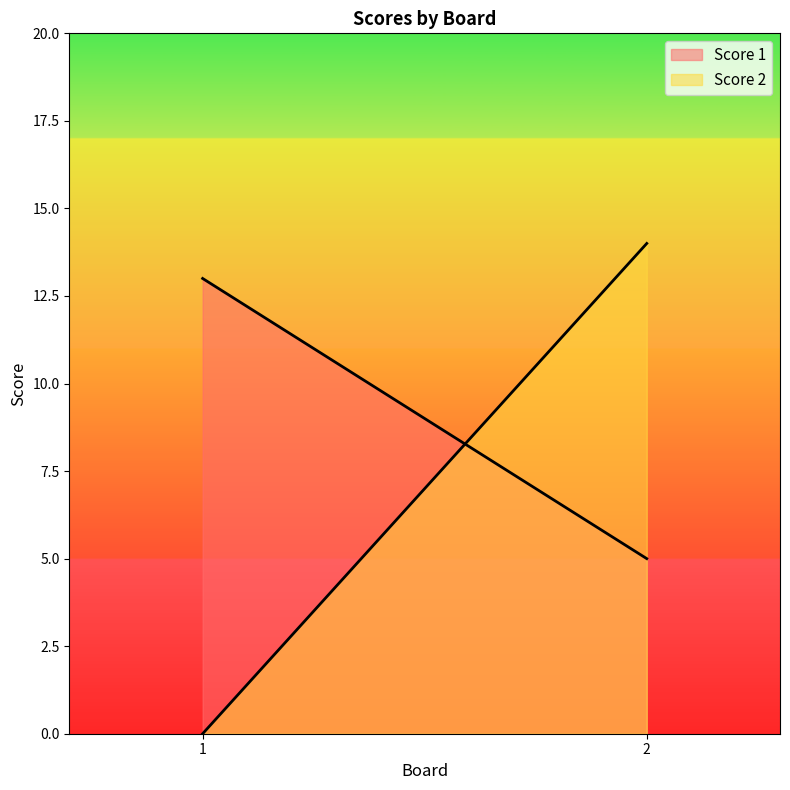

The Score 2 series shows 0 at 1. True or false?

True